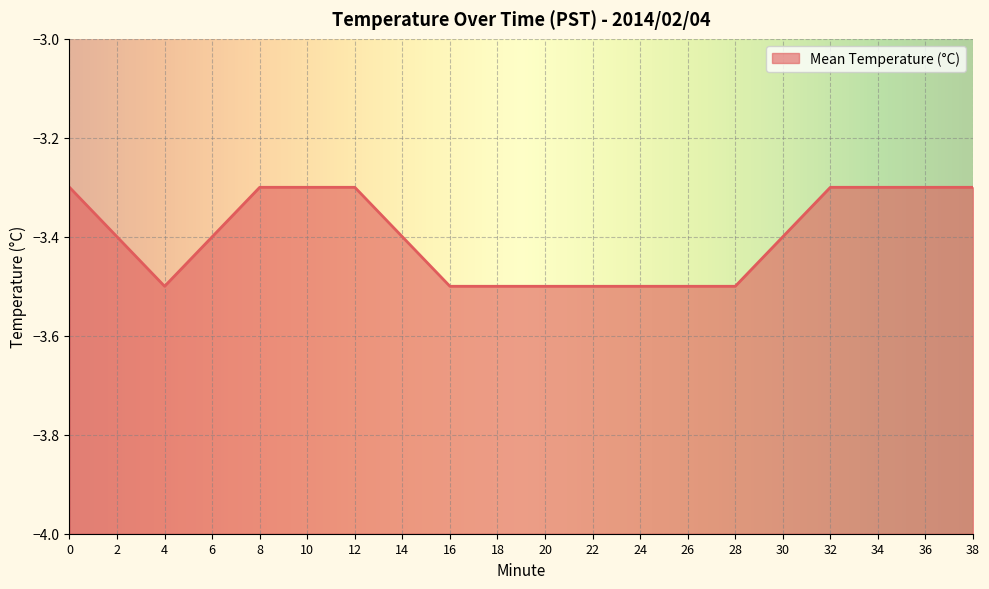

Is it true that the value at 10 is -1.8?

False